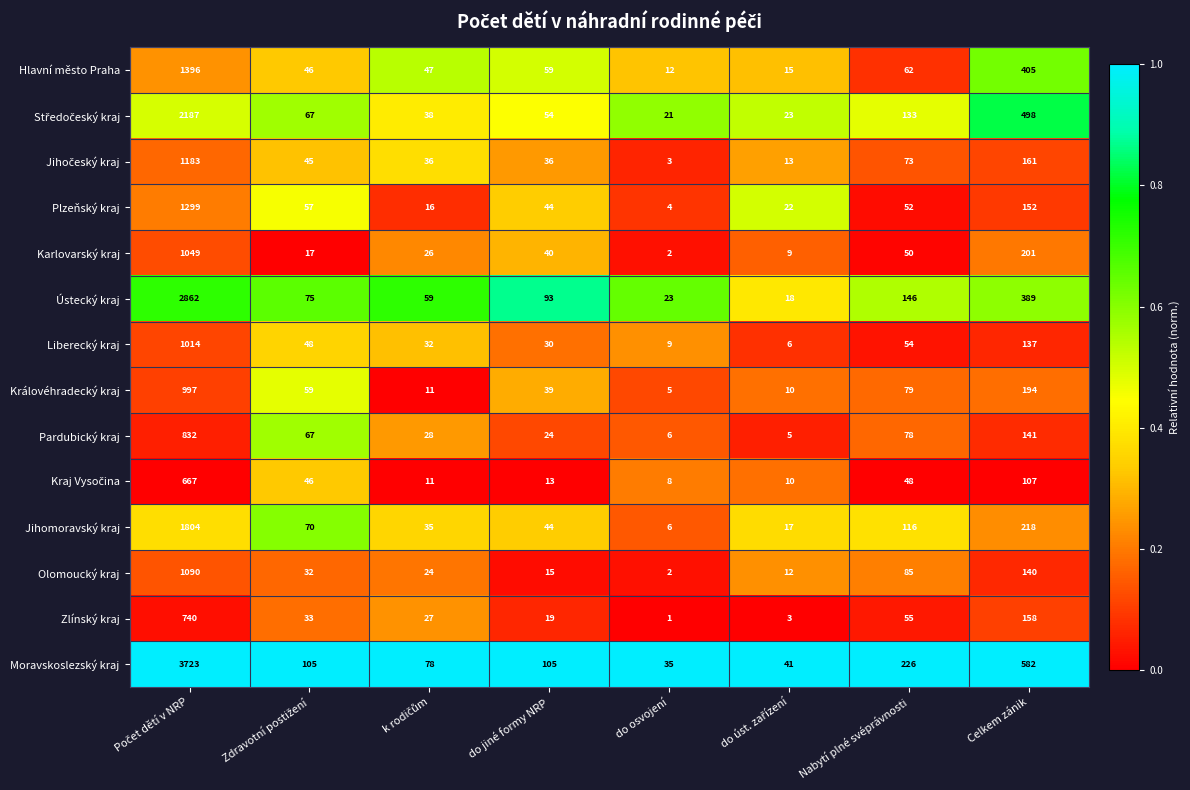

Is it true that Plzeňský kraj equals 210 at Celkem zánik?

False